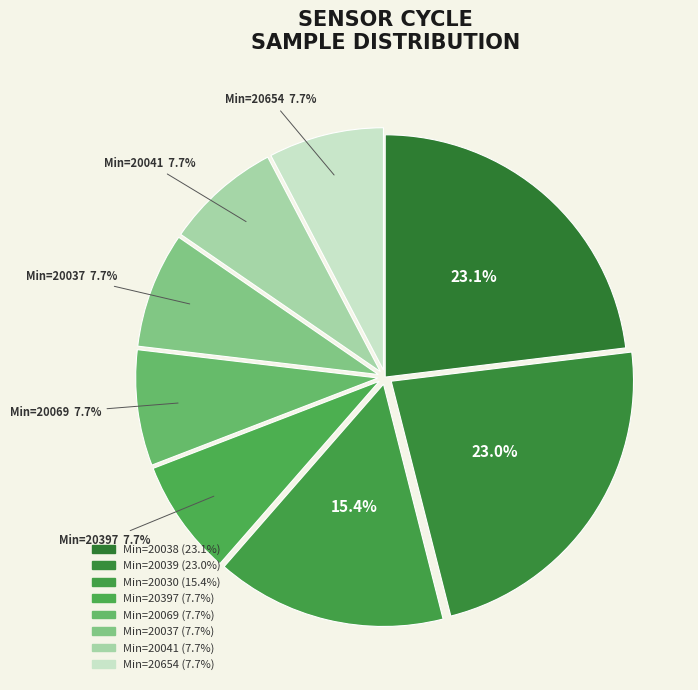

How many segments does this pie chart have?

8